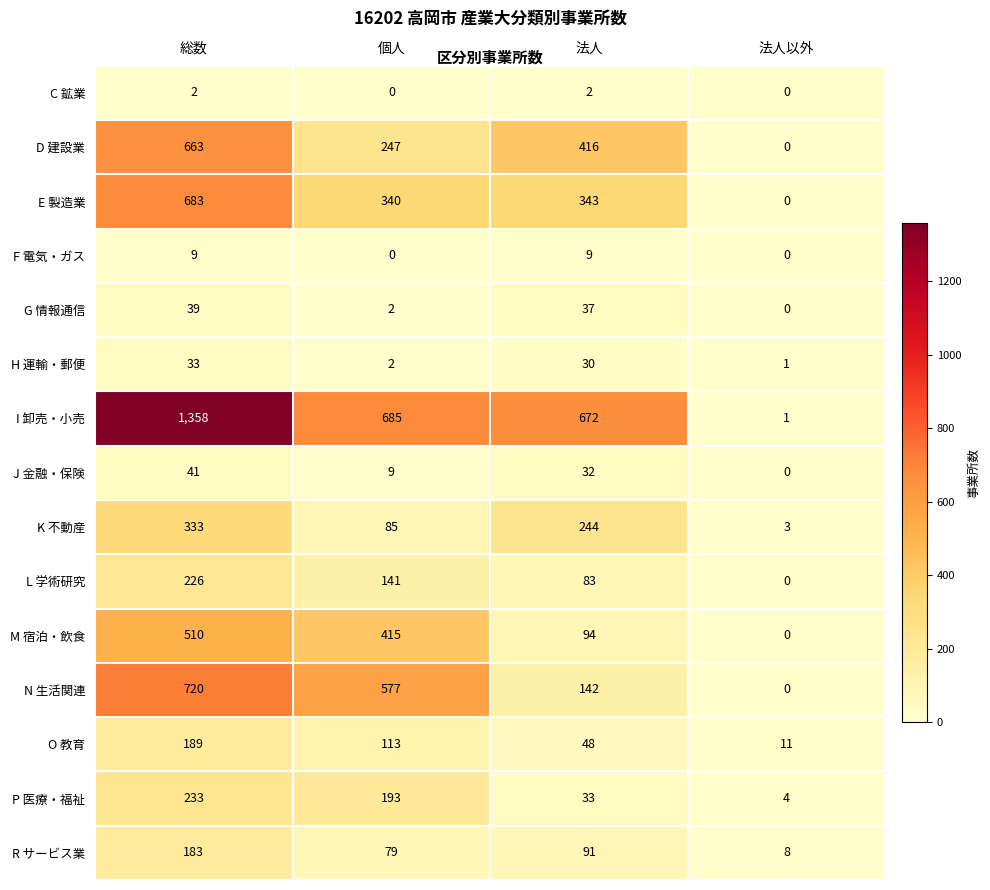

Where does the J 金融・保険 series first go above 32?

総数